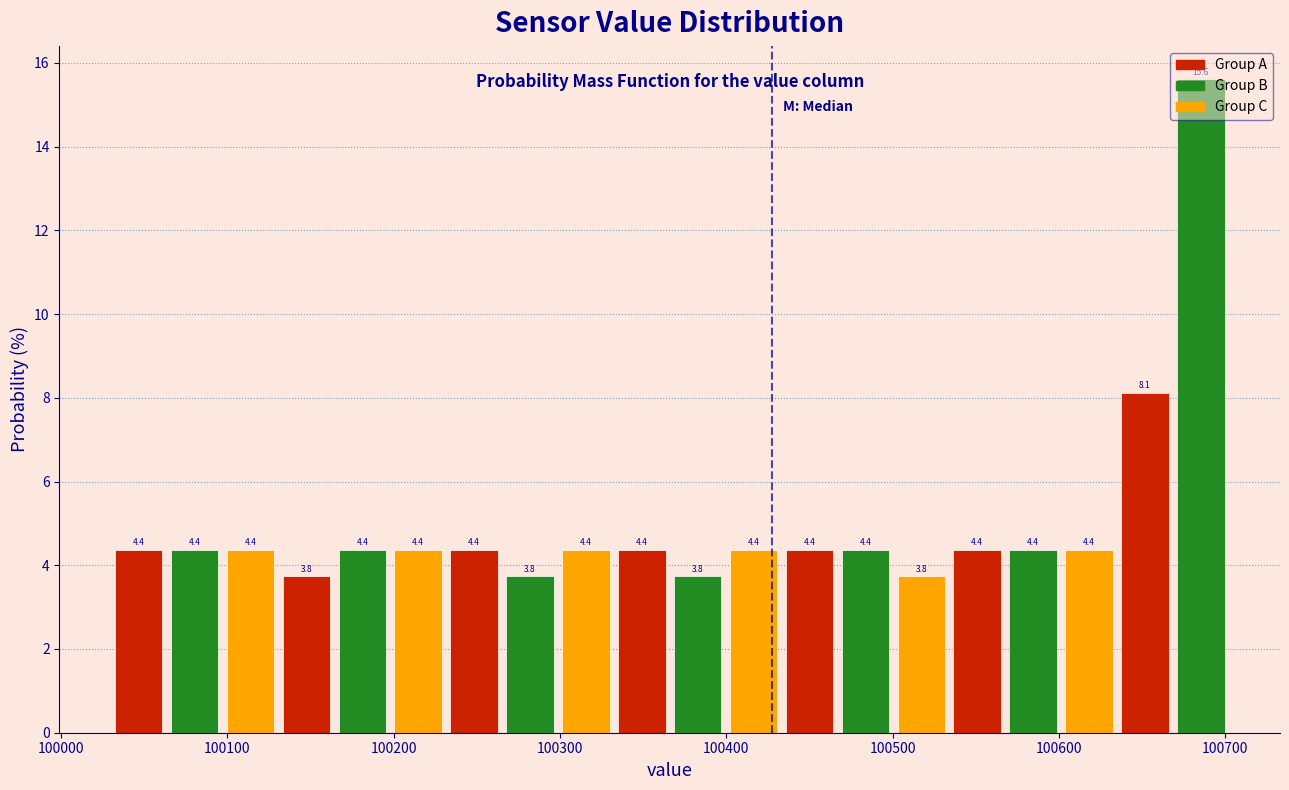

Around what value on the x-axis is the tallest bar? Give the approximate position of its centre, as read against the axis.

100690